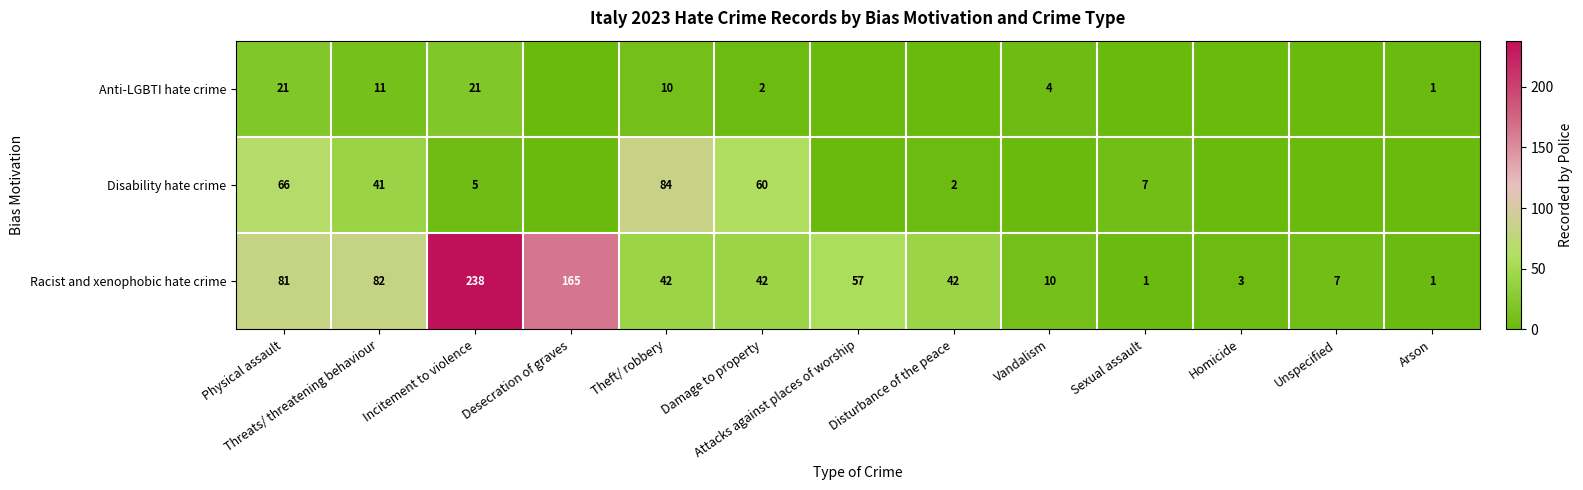

How many data points in Racist and xenophobic hate crime are less than 42?

5